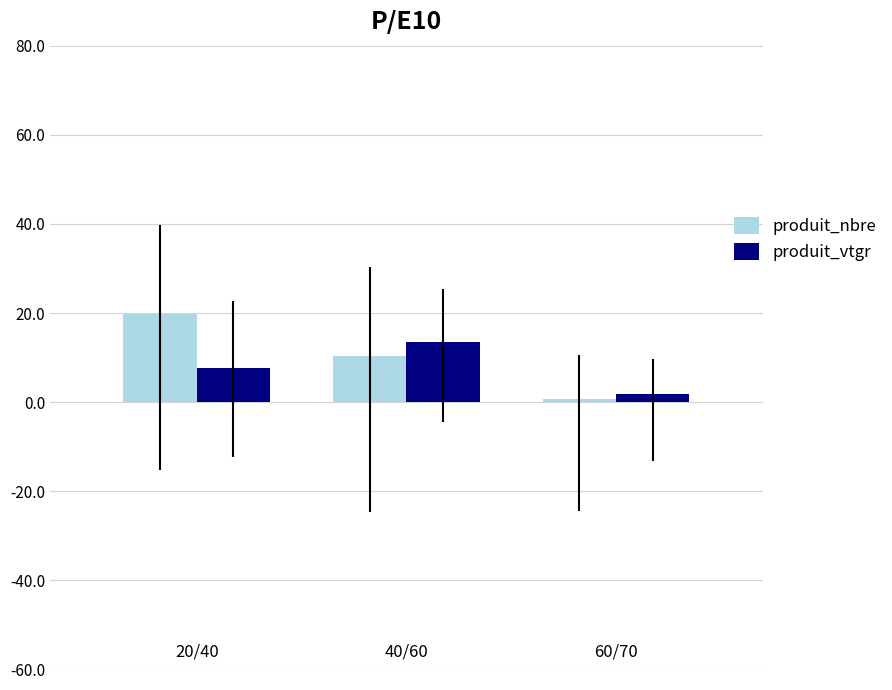

The value of produit_nbre at 0.0 is 8.7. True or false?

False